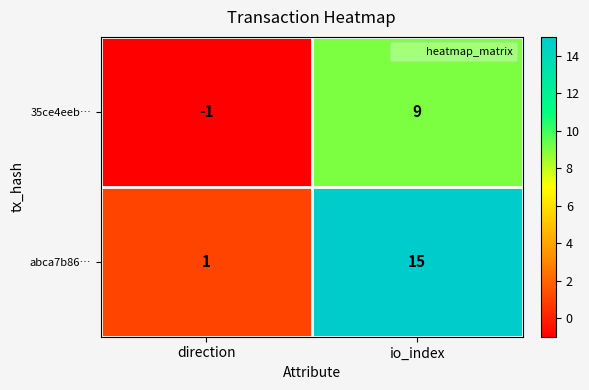

Reading left to right, what are all the values shown in this chart?

35ce4eeb…: -1	9
abca7b86…: 1	15